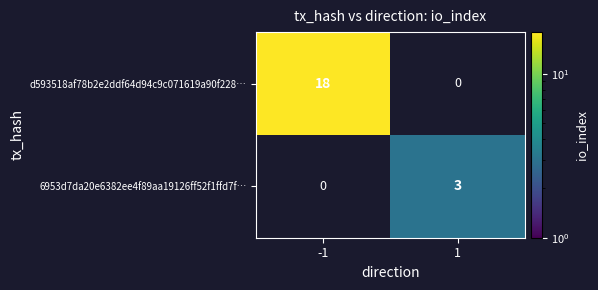

What is the maximum value for d593518af78b2e2ddf64d94c9c071619a90f228…?

18